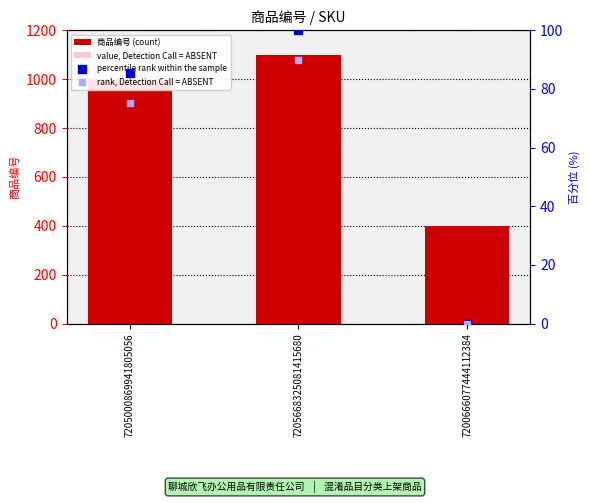

Is the value of 商品编号 (count) at 7205668325081415680 greater than the value of percentile rank within the sample at 7200666077444112384?

Yes